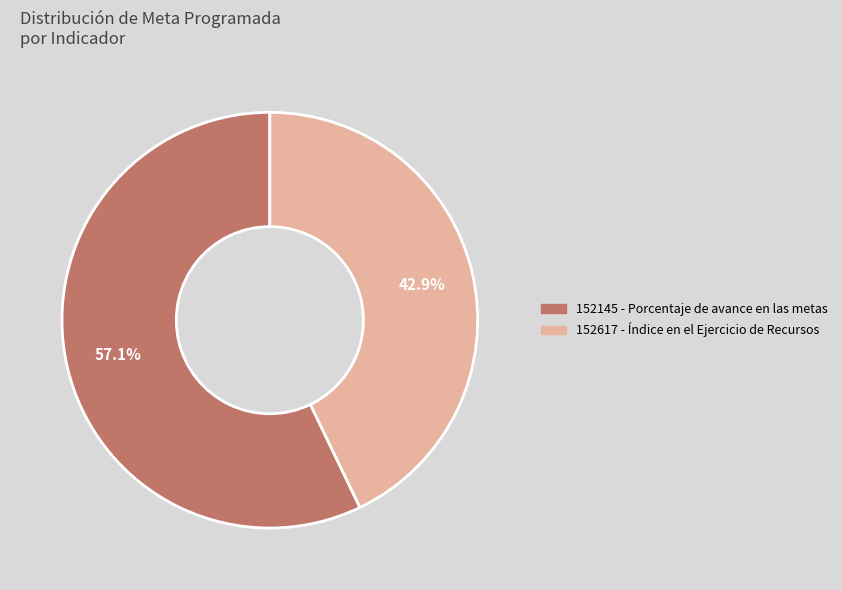

Which category has the biggest portion of the pie?

152145 - Porcentaje de avance en las metas